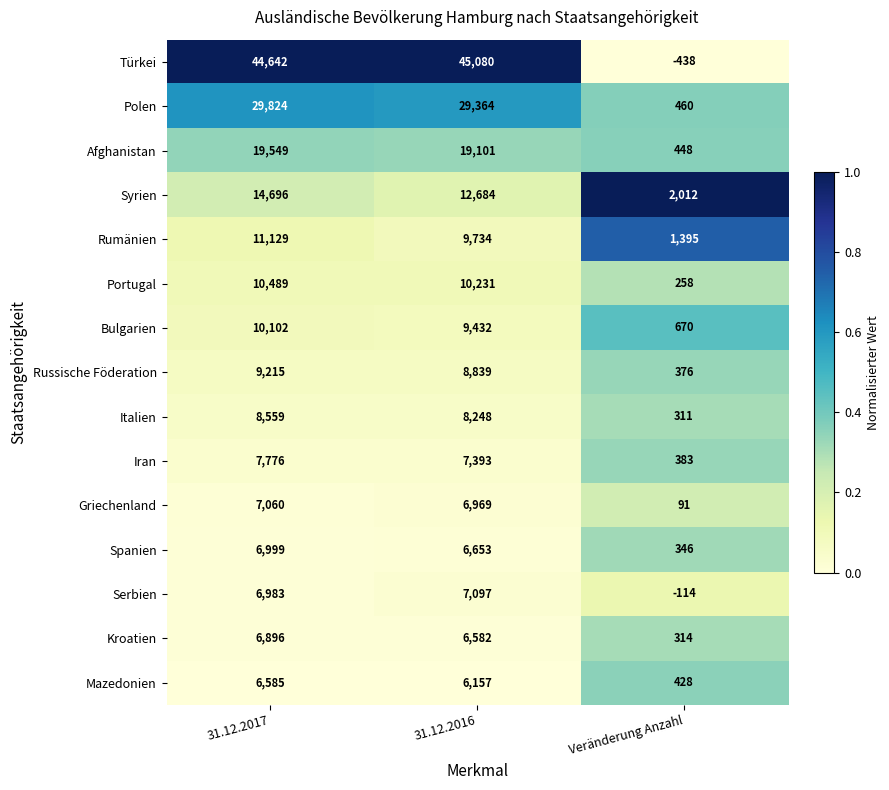

What is the sum of all Polen values?

59648